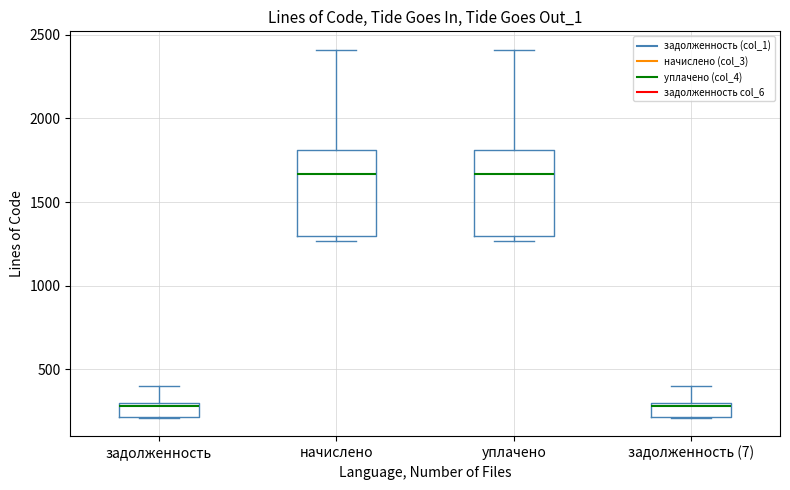

Where does the upper whisker of the box for начислено end on the y-axis? The values are not printed on the chart, so give them approximately, as read against the axis.

2400